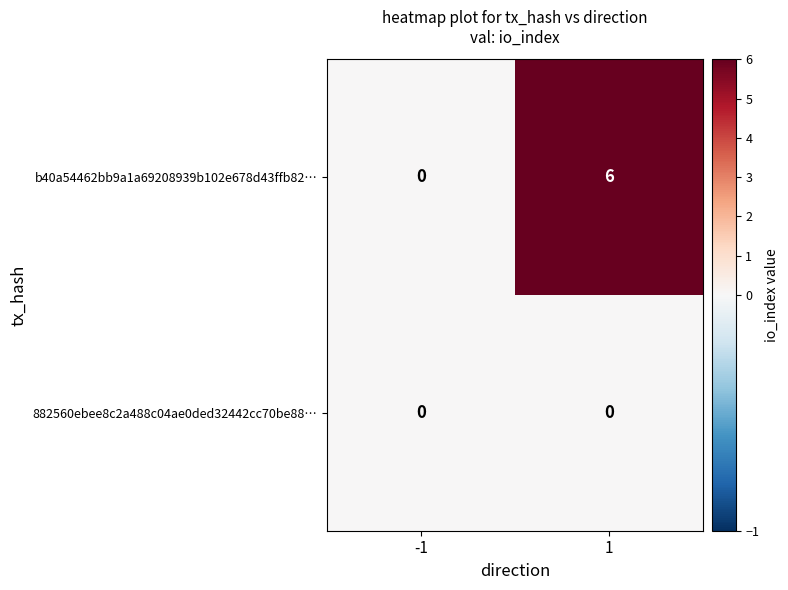

Reading left to right, extract all data points from this chart.

b40a54462bb9a1a69208939b102e678d43ffb82…: -1=0	1=6
882560ebee8c2a488c04ae0ded32442cc70be88…: -1=0	1=0